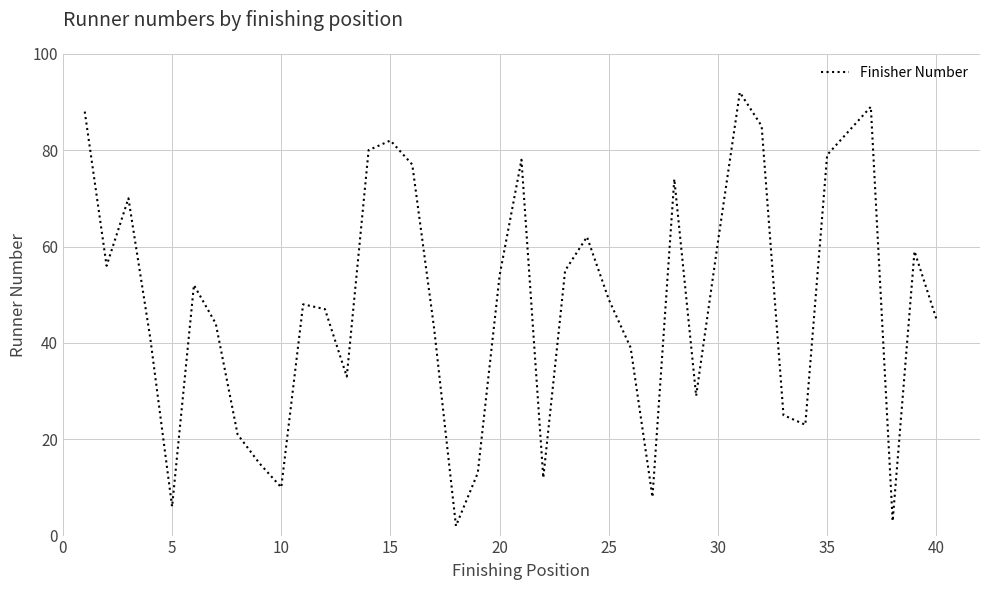

What is the maximum value shown in the chart?

92